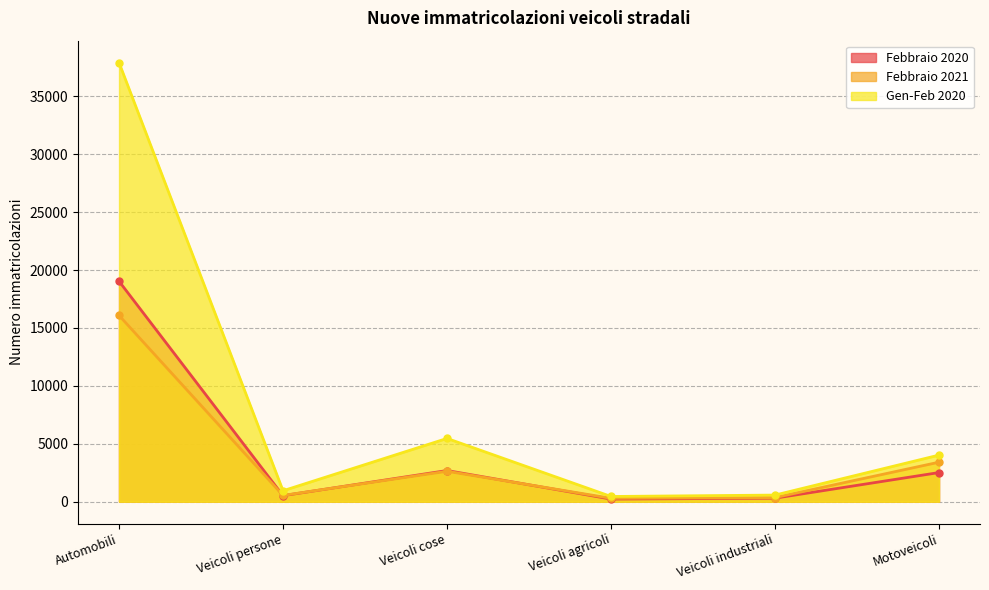

Rank the series at Veicoli persone from highest to lowest value.

Gen-Feb 2020, Febbraio 2021, Febbraio 2020